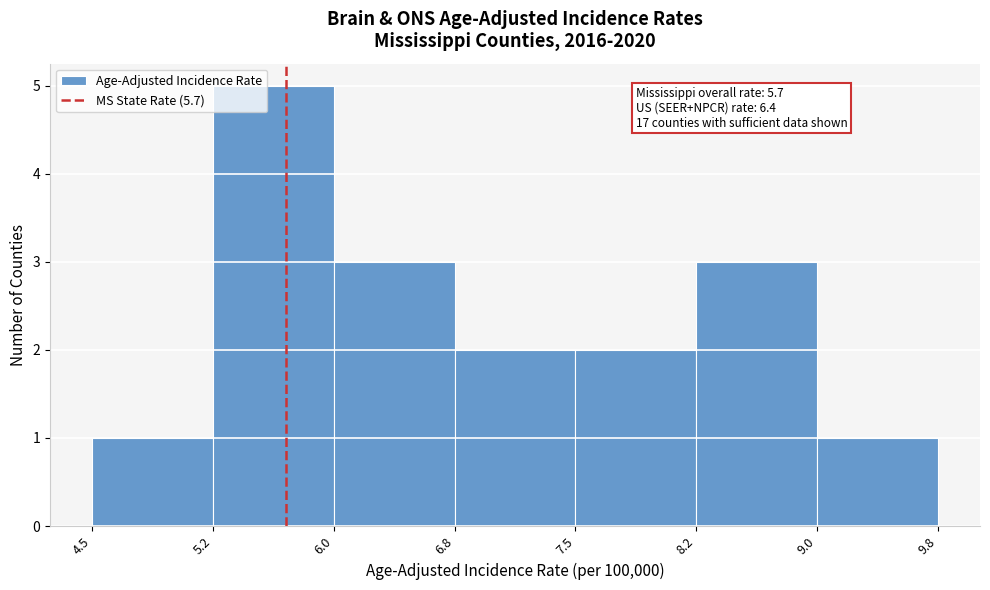

Over which range of the x-axis is the bar tallest?

5.2 to 6.0